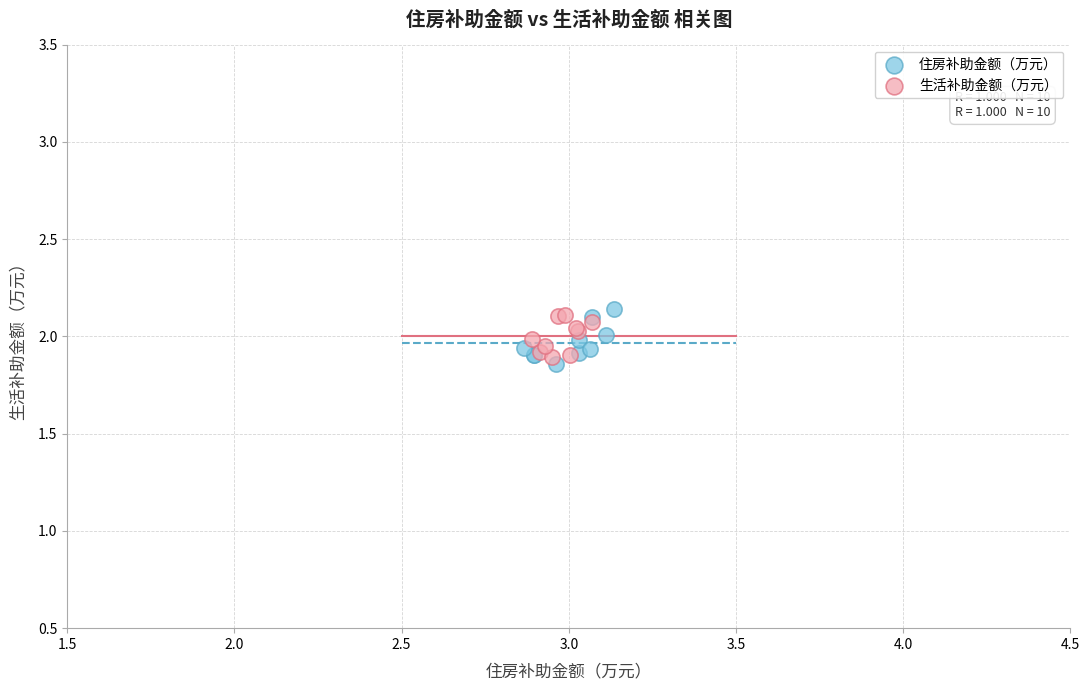

Which series has the largest Y range (max minus min)?

住房补助金额（万元）